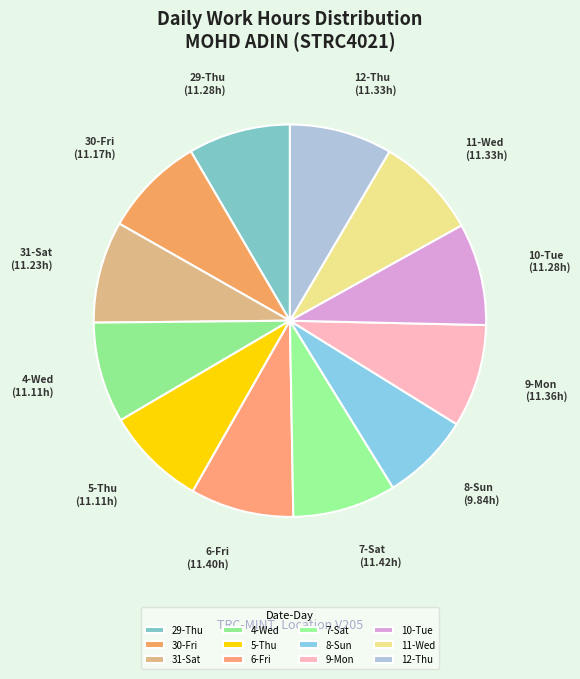

Count the number of slices in the pie.

12